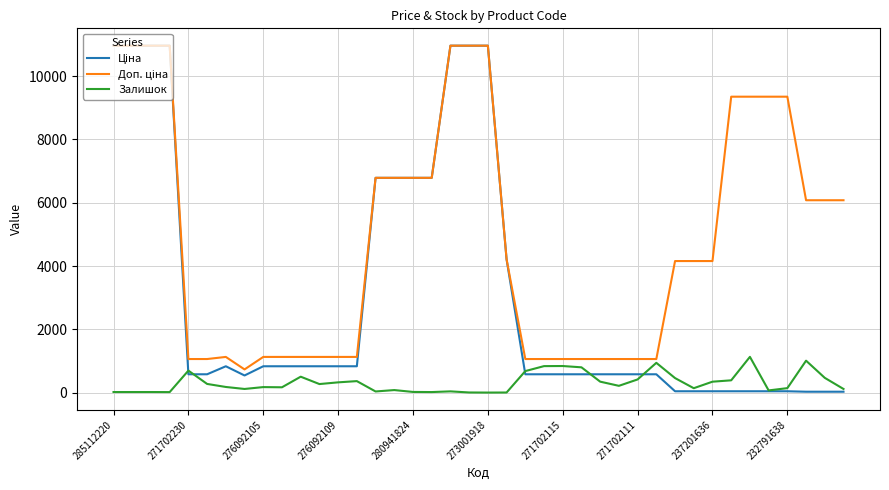

What is the maximum value shown in the chart?

10964.4